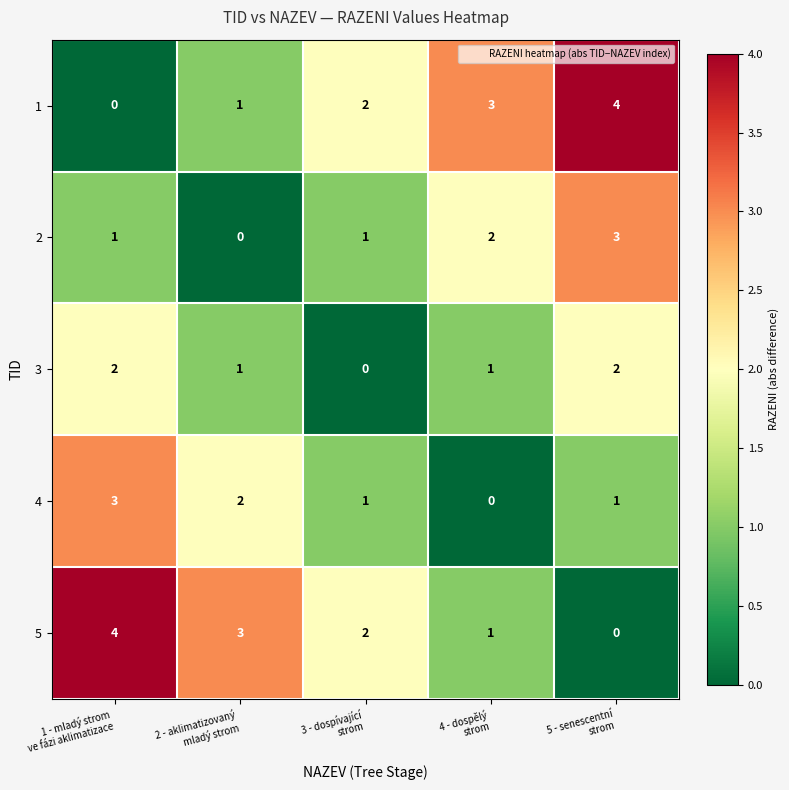

Count the 2 values in the range 1 to 2.

3